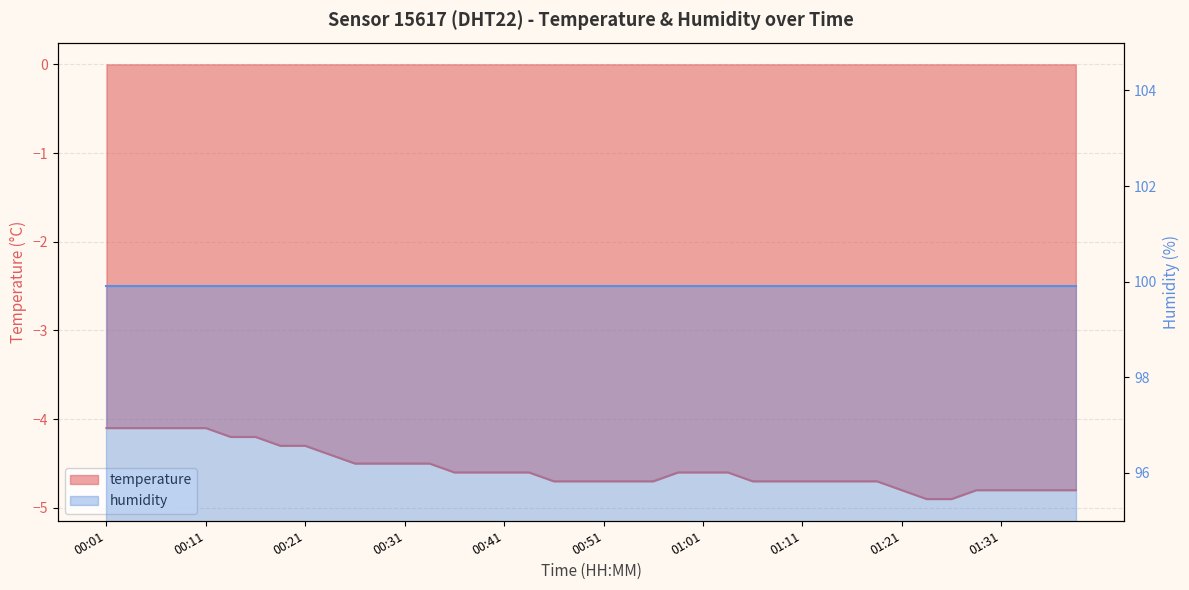

Rank the categories by value from highest to lowest.

00:01, 00:04, 00:06, 00:09, 00:11, 00:14, 00:16, 00:19, 00:21, 00:24, 00:26, 00:29, 00:31, 00:34, 00:36, 00:39, 00:41, 00:44, 00:58, 01:01, 01:03, 00:46, 00:48, 00:51, 00:53, 00:56, 01:06, 01:08, 01:11, 01:14, 01:16, 01:19, 01:21, 01:29, 01:31, 01:34, 01:36, 01:39, 01:24, 01:26